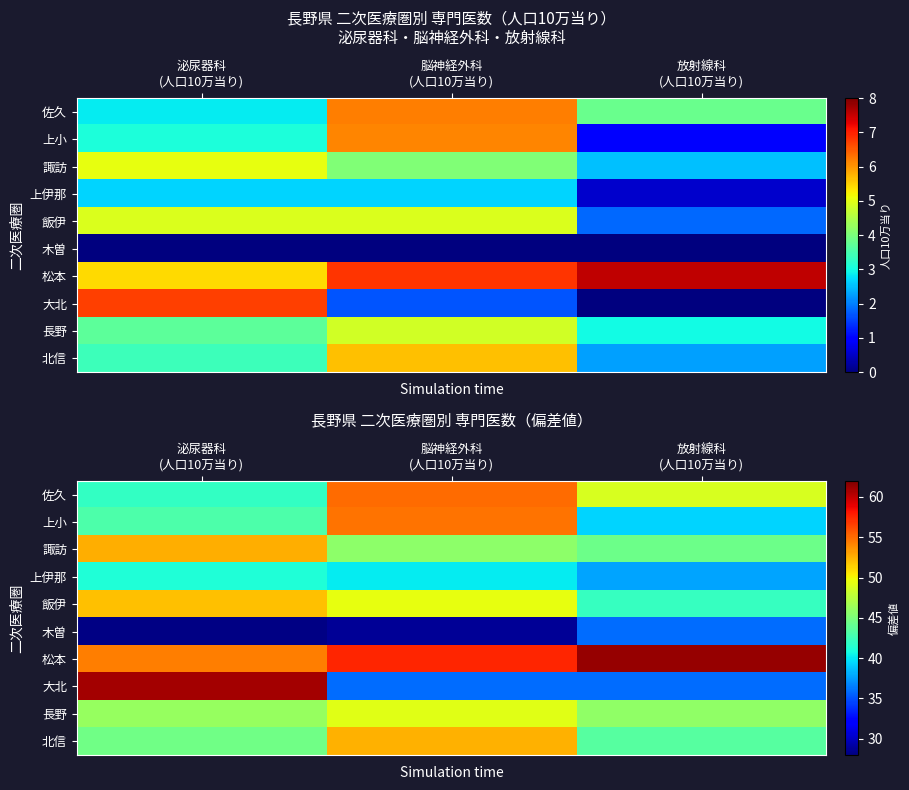

Which category has the highest value across all series?

放射線科
(人口10万当り)